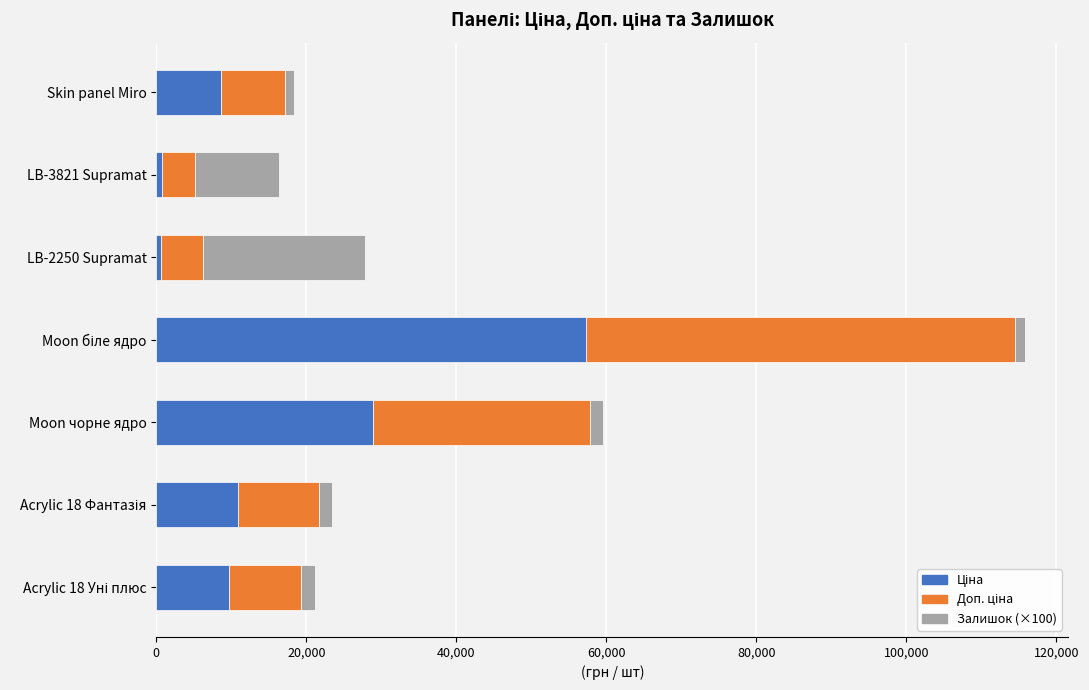

How many series are shown in this chart?

3